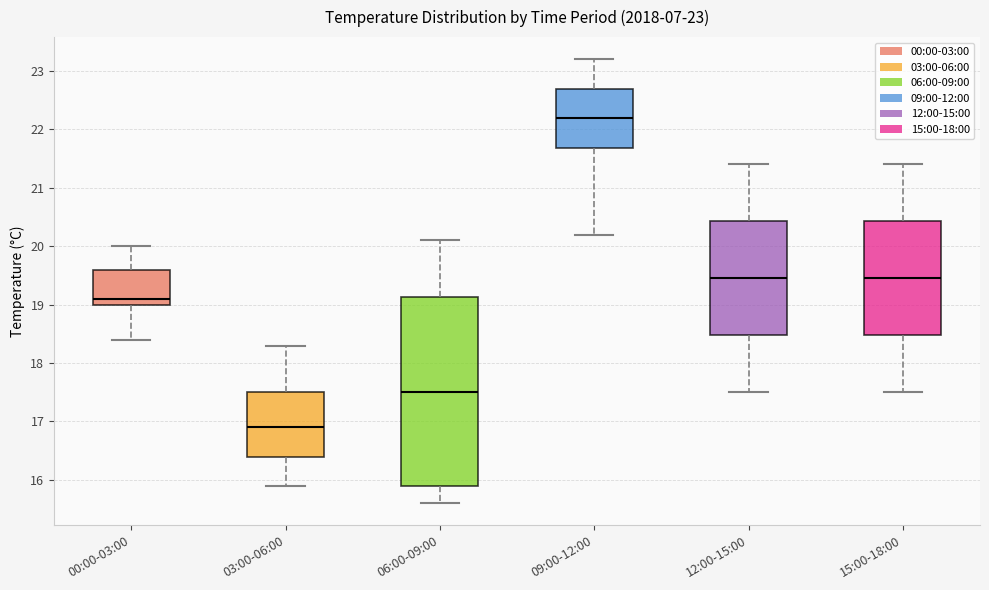

Which box's median line is the lowest?

03:00-06:00